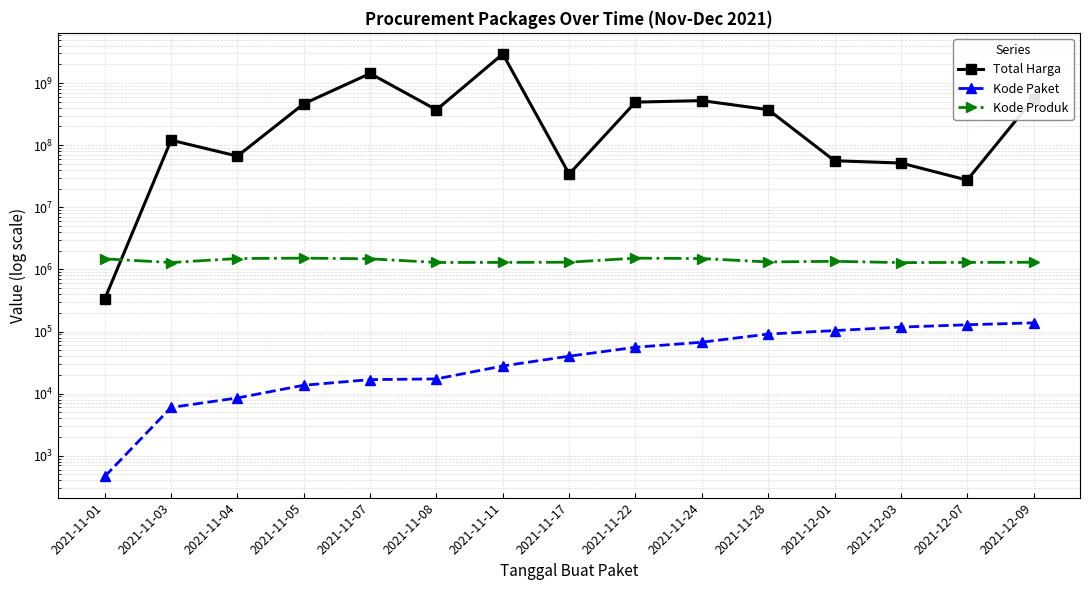

What is the spread (max minus min) of values at 2021-11-08?

370548528